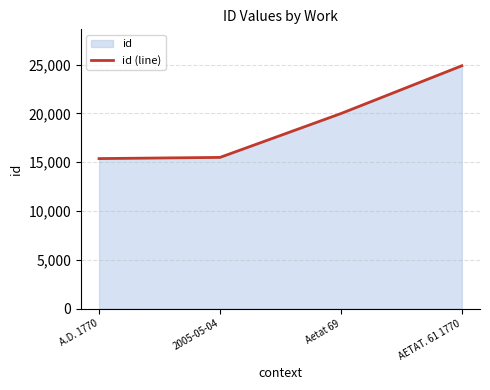

Reading left to right, transcribe all the data shown in this chart.

15367	15487	19981	24878